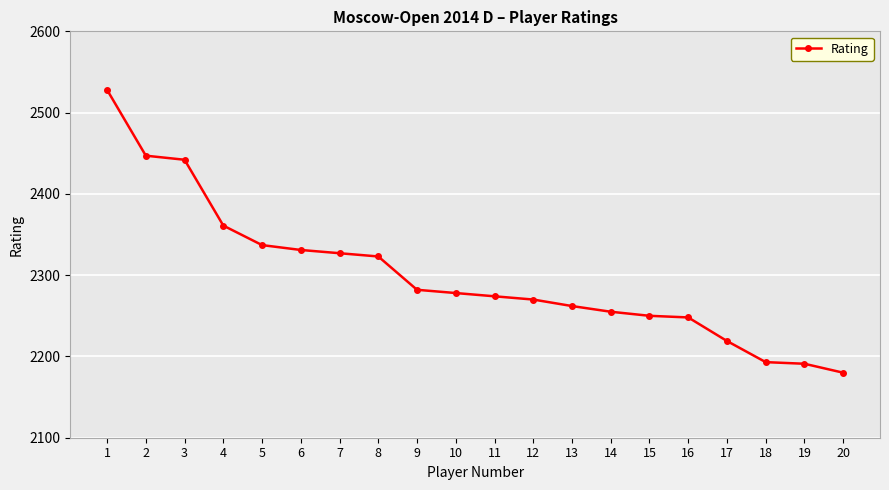

What is the value of the 15th point from the left?

2250